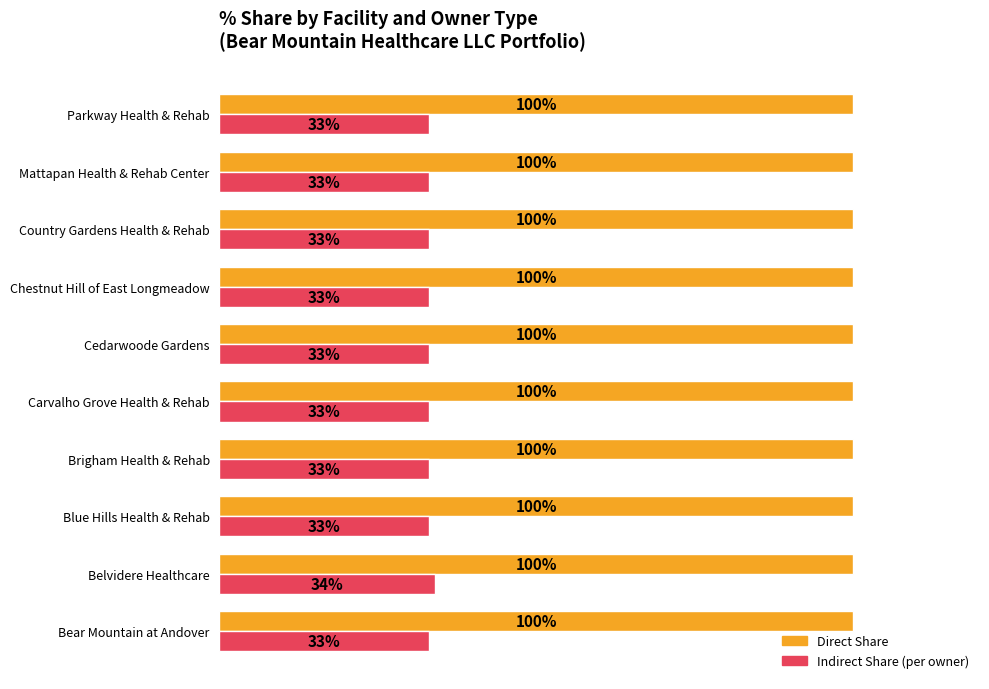

Which series has the widest spread of values?

Indirect Share (per owner)